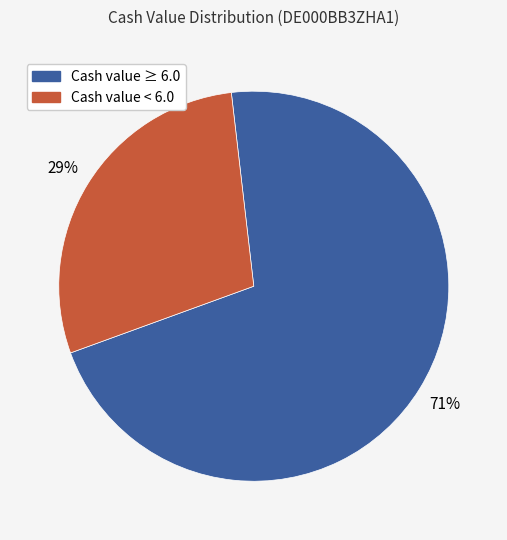

To the nearest percent, what portion does Cash value < 6.0 represent?

29%